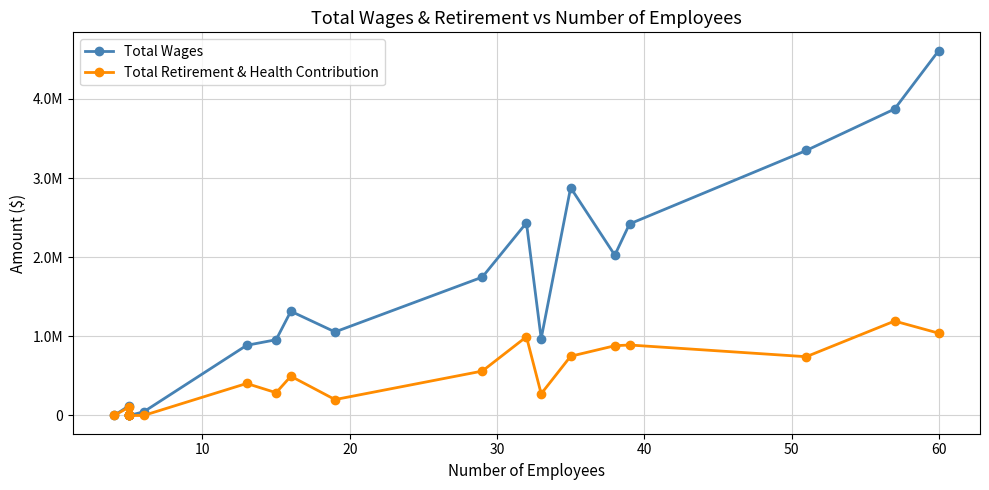

Count the number of data series in this chart.

2